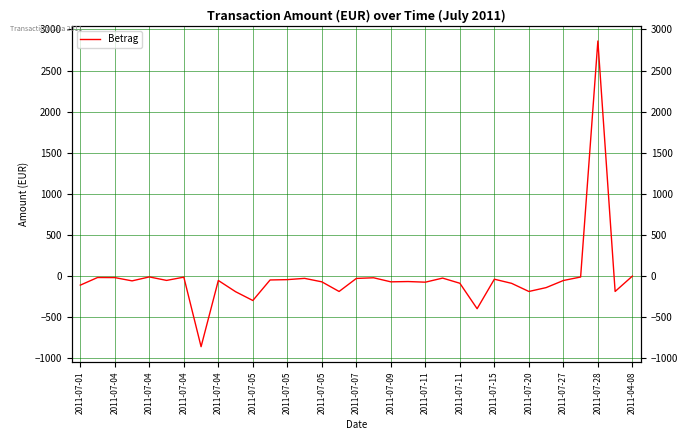

Is it true that the value at 2011-07-11 is -50.0?

True